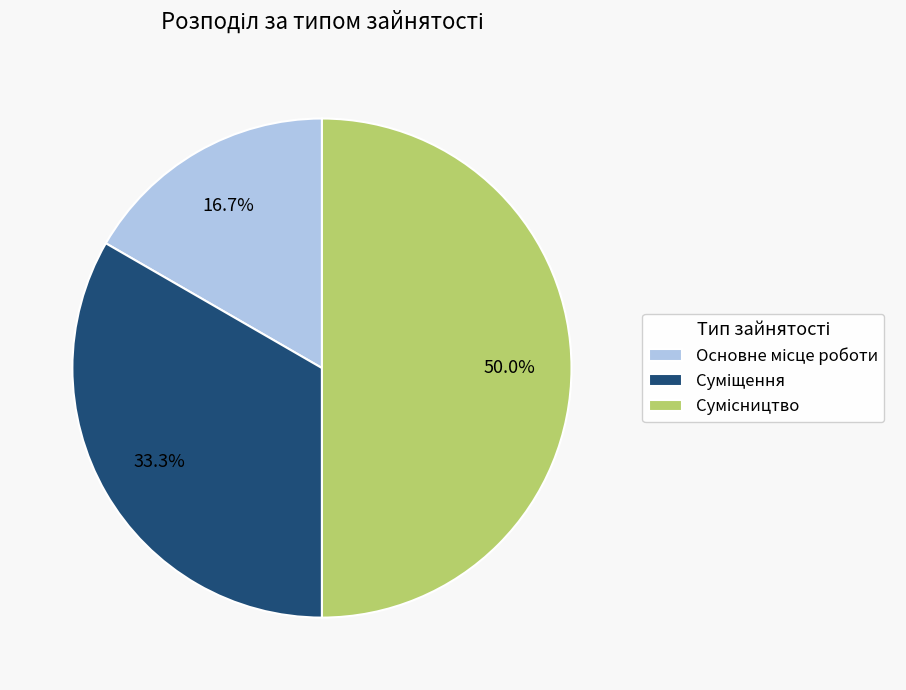

How many segments does this pie chart have?

3